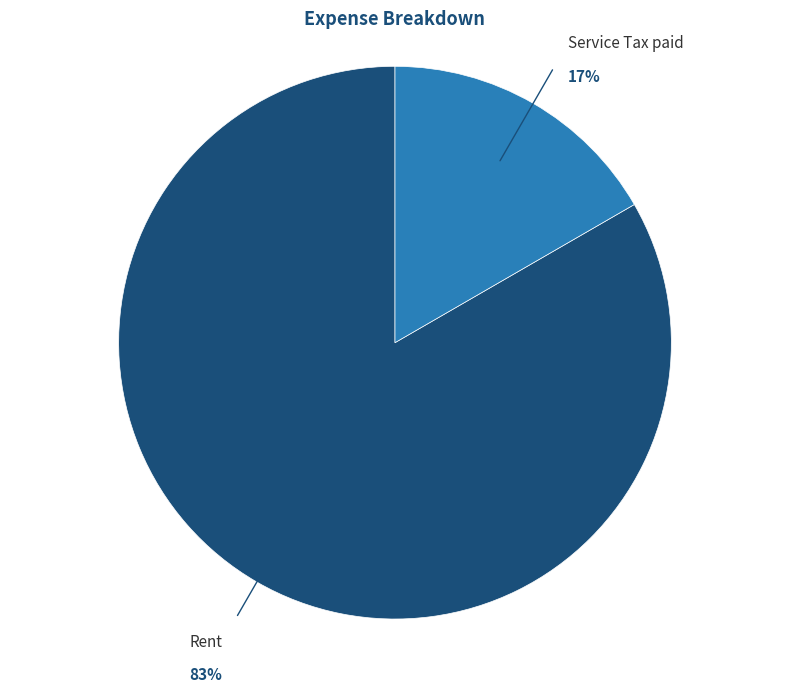

Which category has the smallest portion of the pie?

Service Tax paid